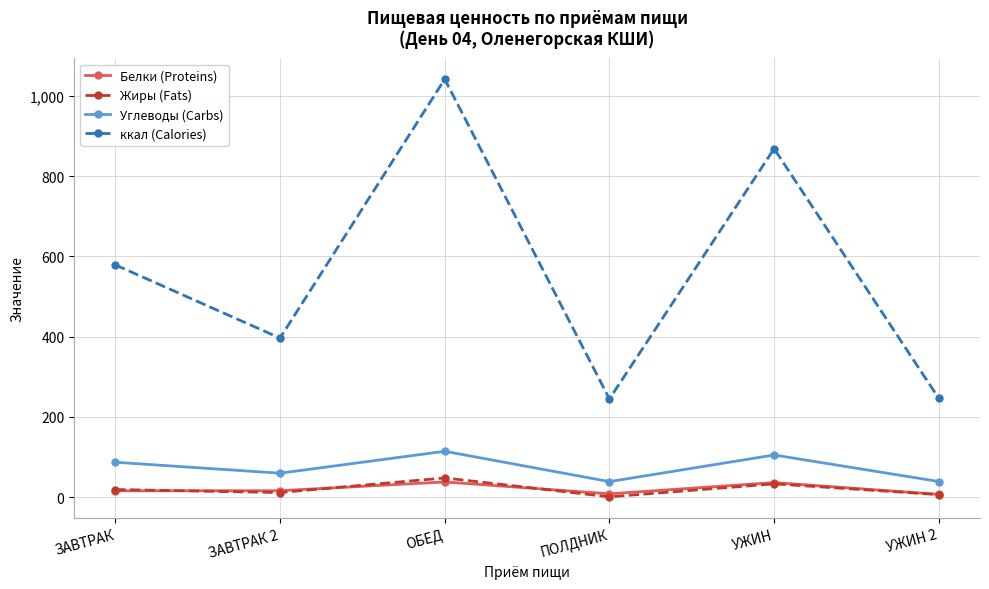

How many data points in ккал (Calories) are less than 578?

3